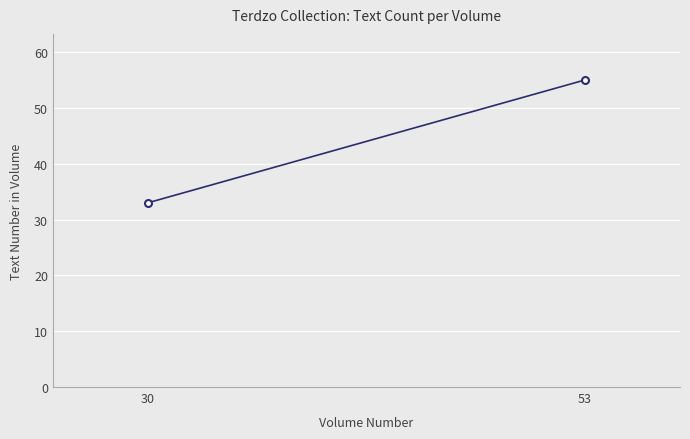

Count the values in the range 33 to 55.

2